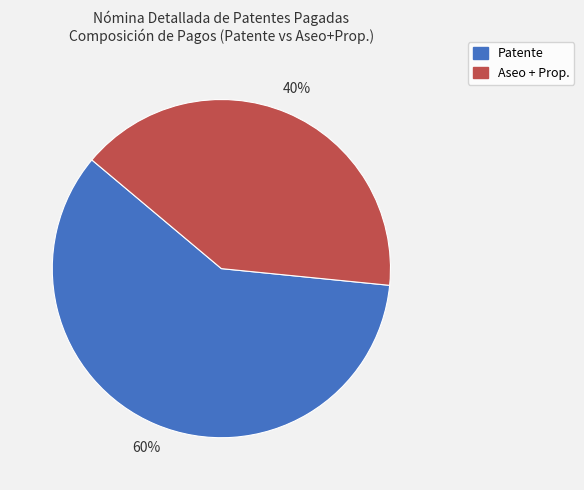

What percentage is the Aseo + Prop. slice, to the nearest percent?

40%